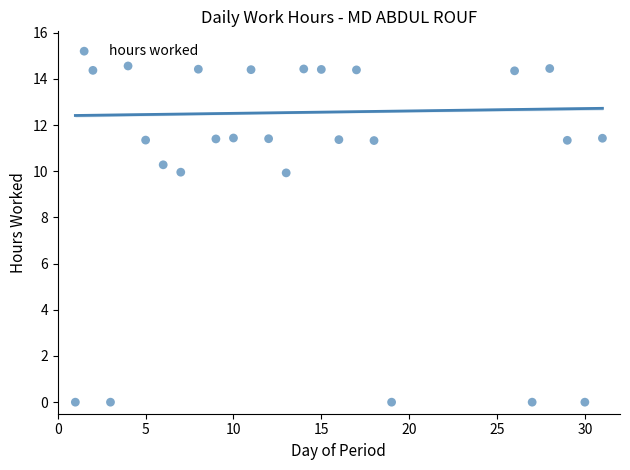

What is the range of X values (max minus min)?

30.0